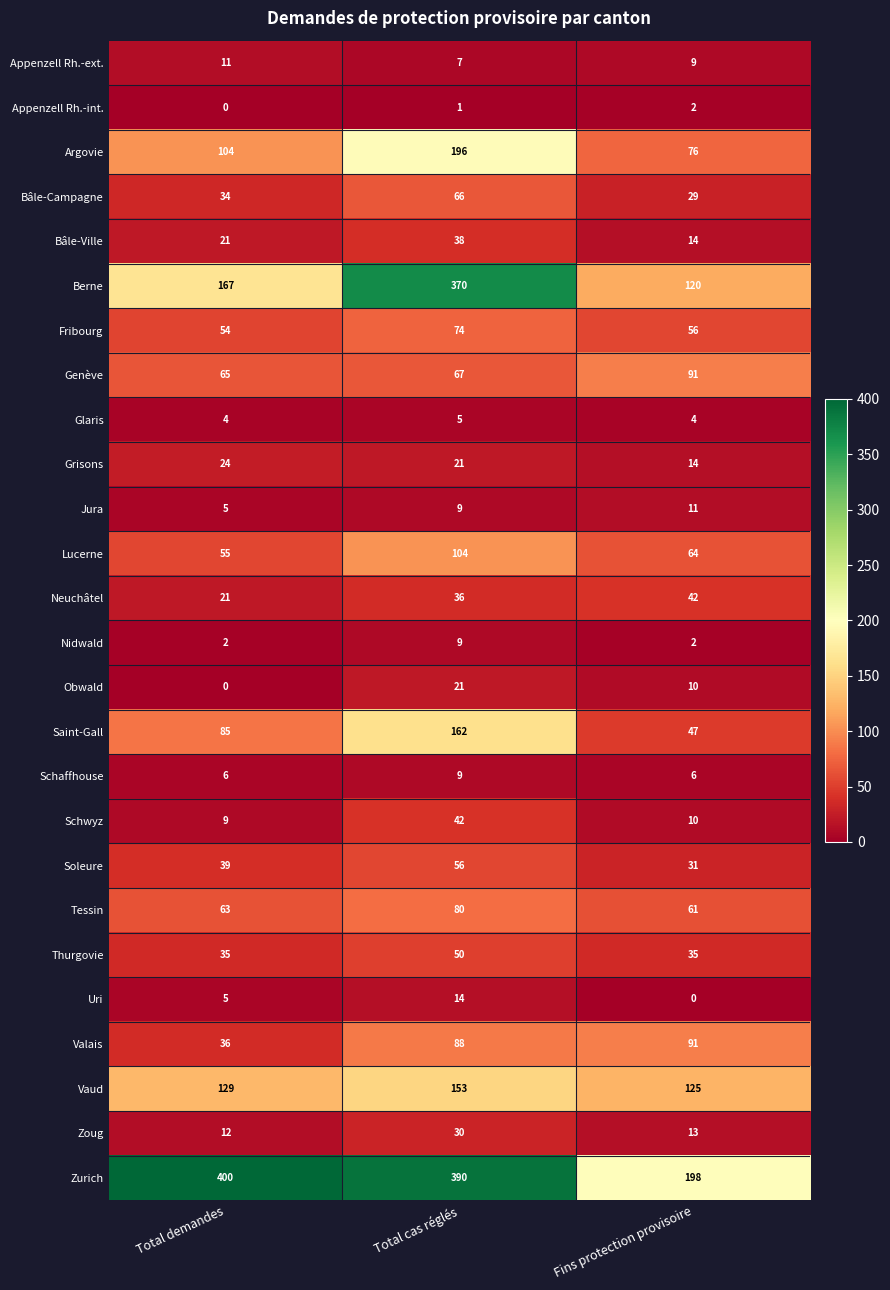

Which series has the widest spread of values?

Berne